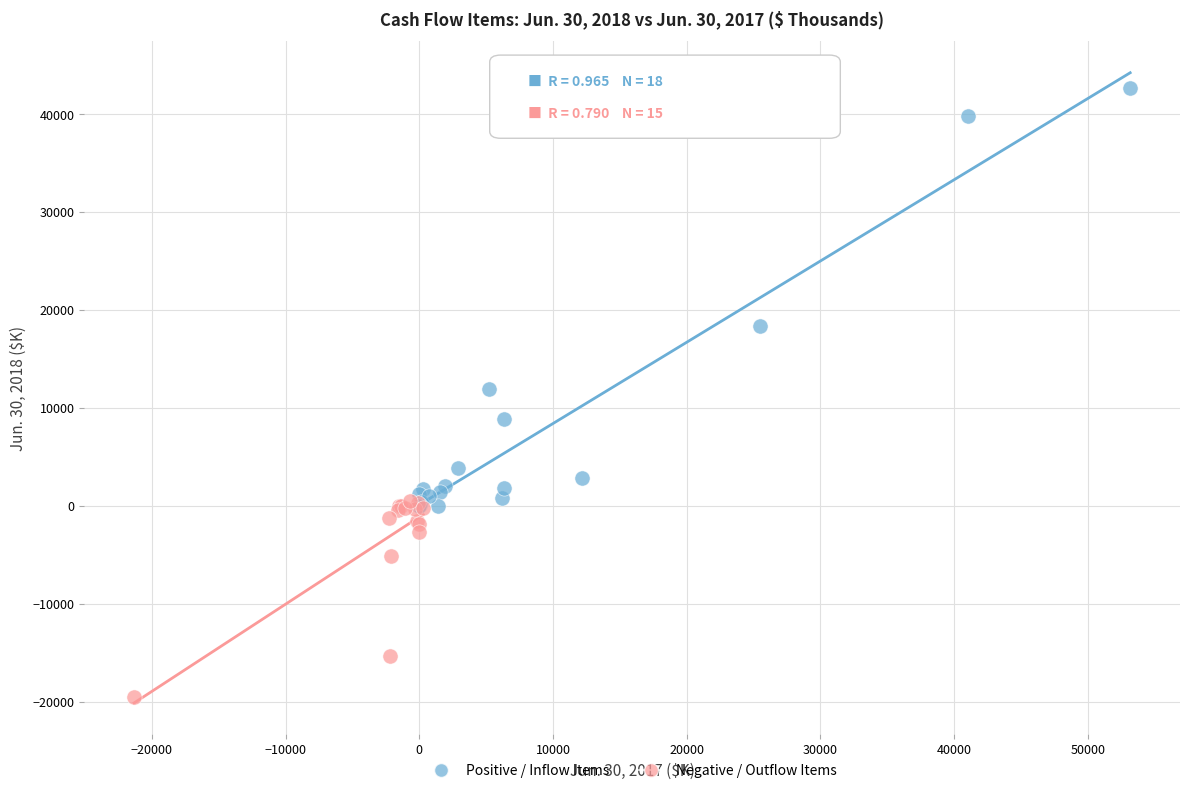

Which series has the widest spread of Y values?

Positive / Inflow Items